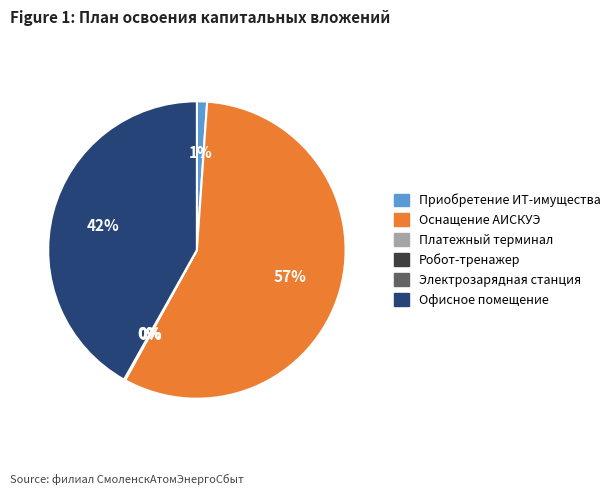

To the nearest percent, what is the average slice percentage?

17%